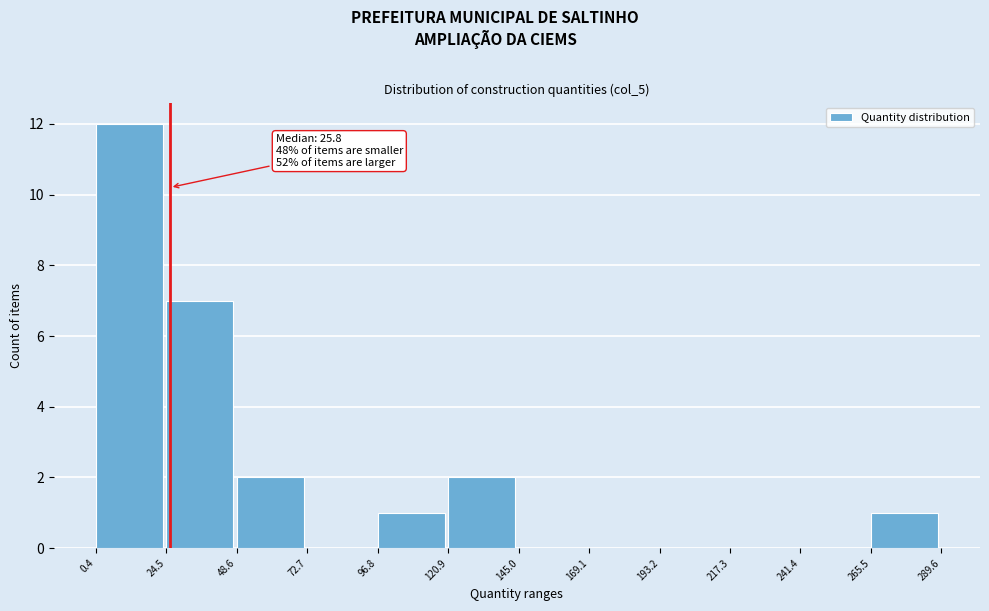

Which range on the x-axis has the tallest bar?

0.4 to 24.5